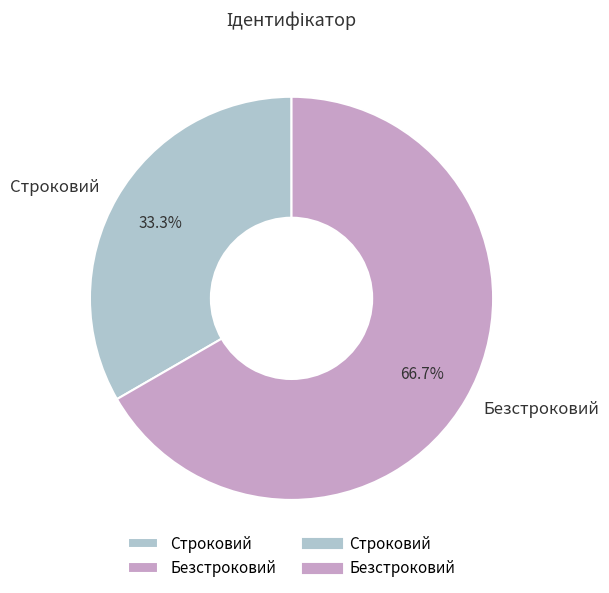

Between Строковий and Безстроковий, which is larger?

Безстроковий